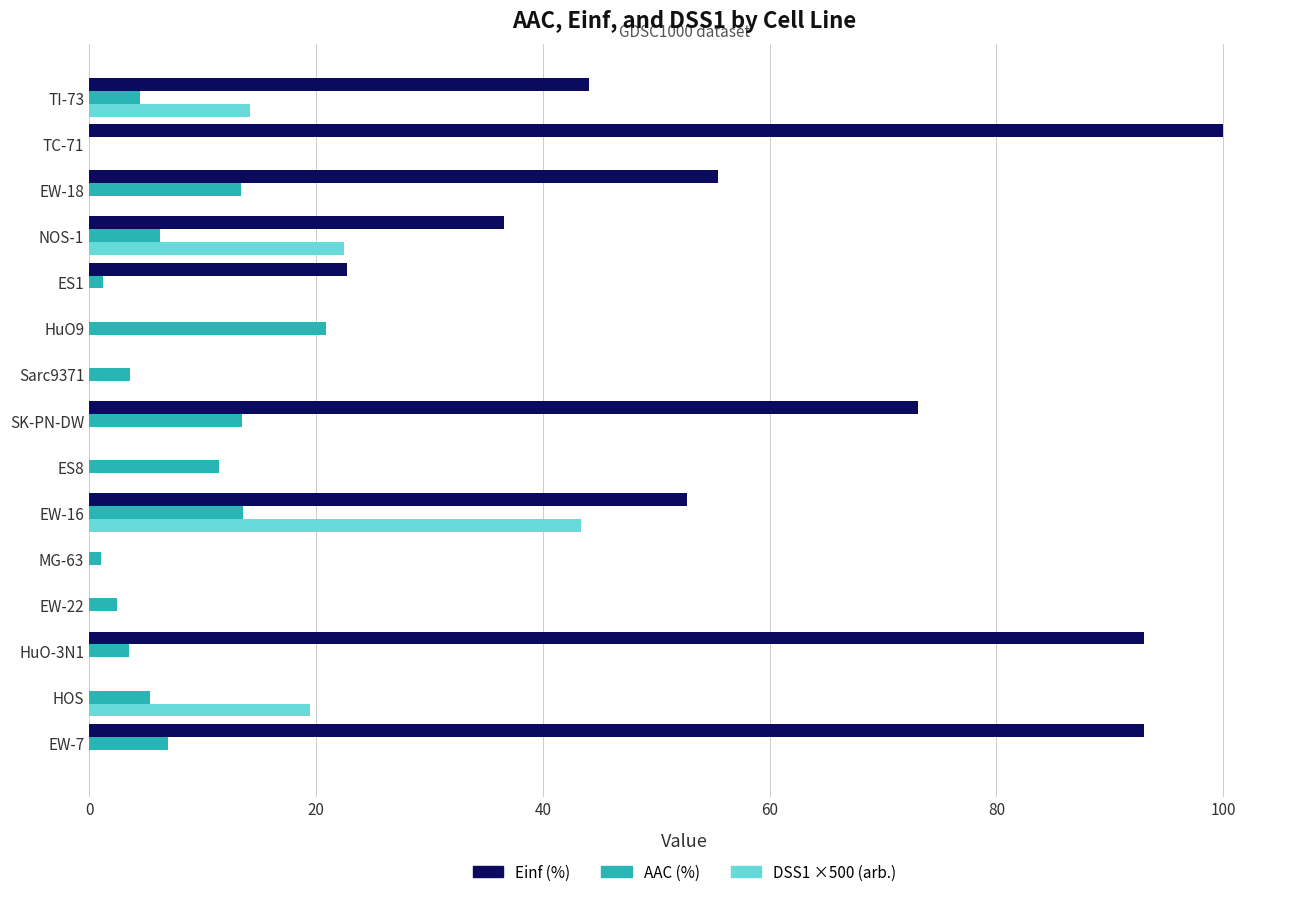

What is the maximum value shown in the chart?

100.0